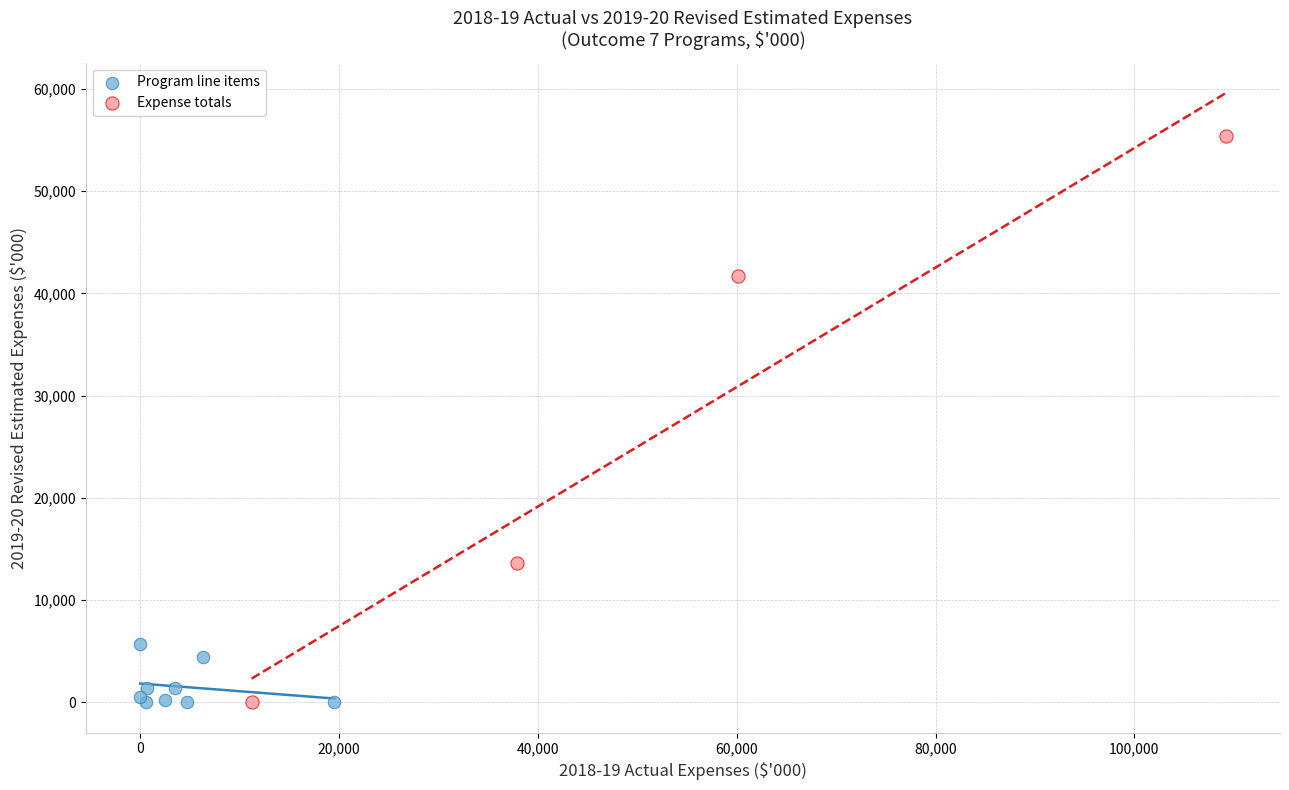

Which series reaches the maximum Y coordinate?

Expense totals